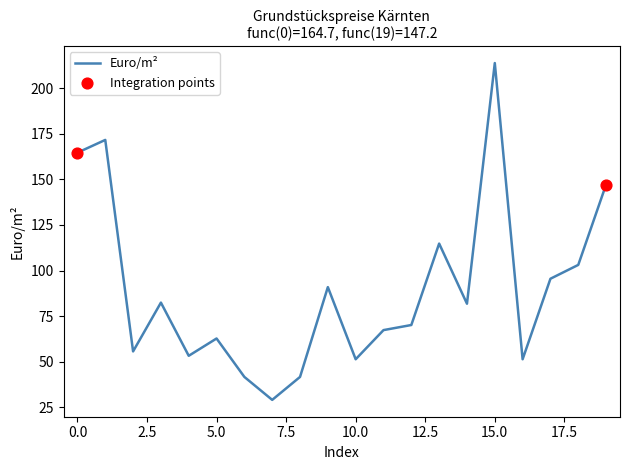

What is the greatest value displayed?

213.9